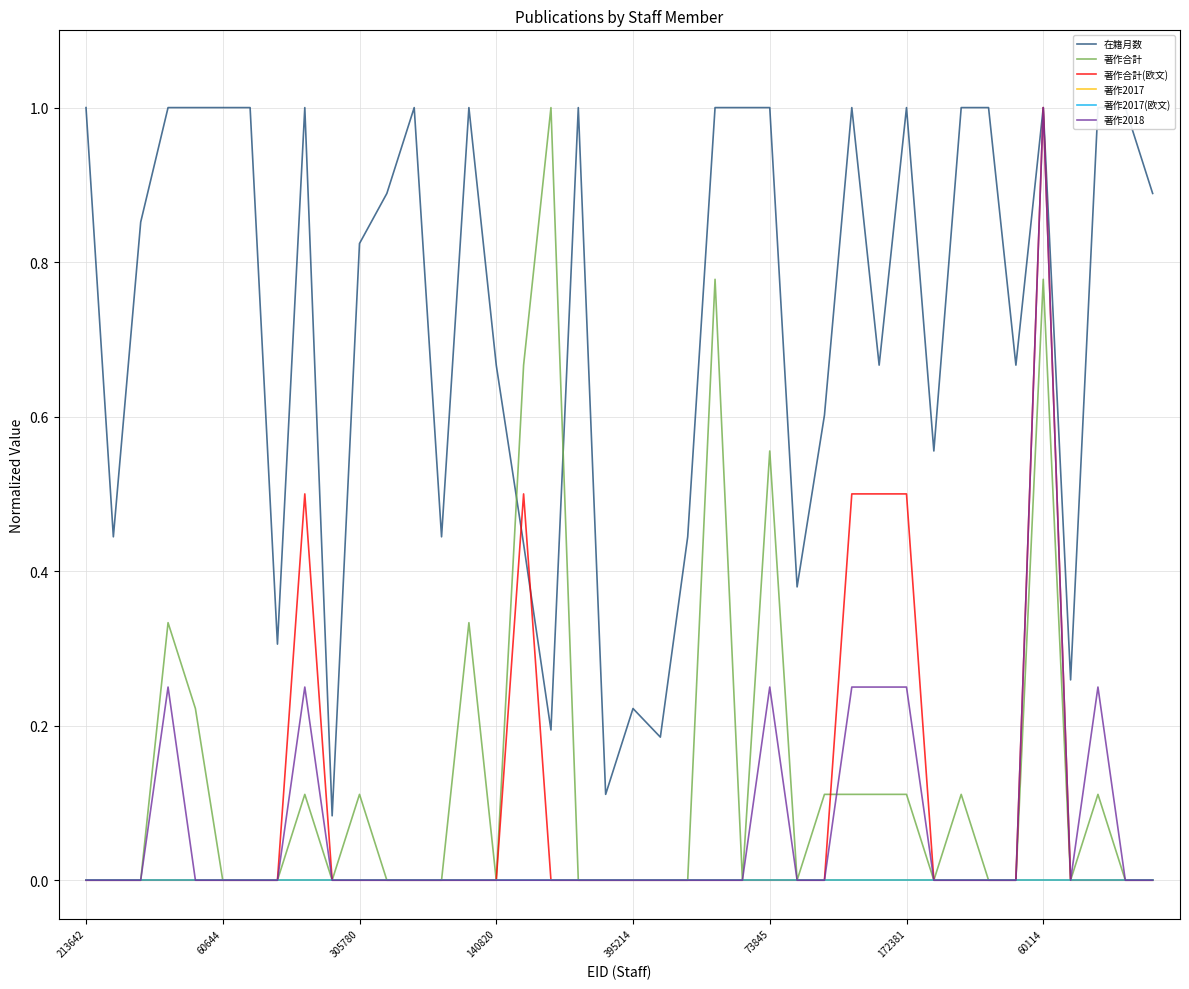

True or false: 著作2017 has more than 1 points higher than both neighbors.

False